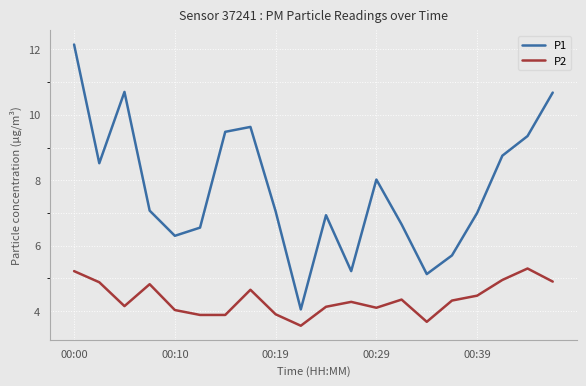

What is the greatest value displayed?

12.2